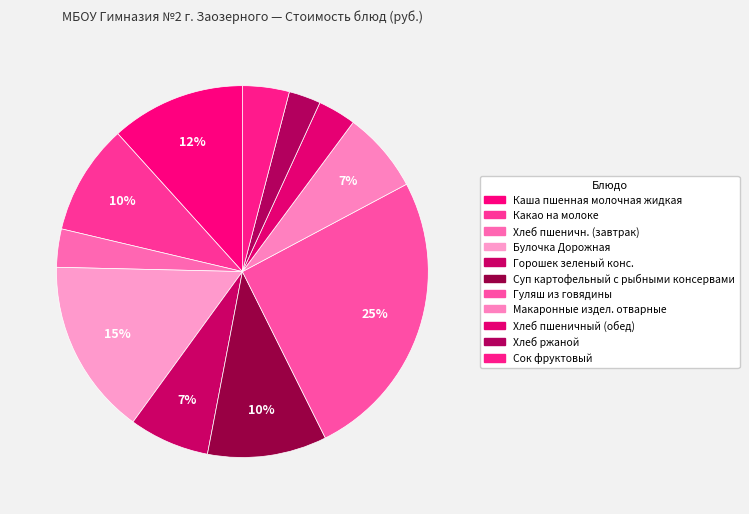

What is the ratio of the value at Горошек зеленый конс. to the value at Булочка Дорожная?

0.5